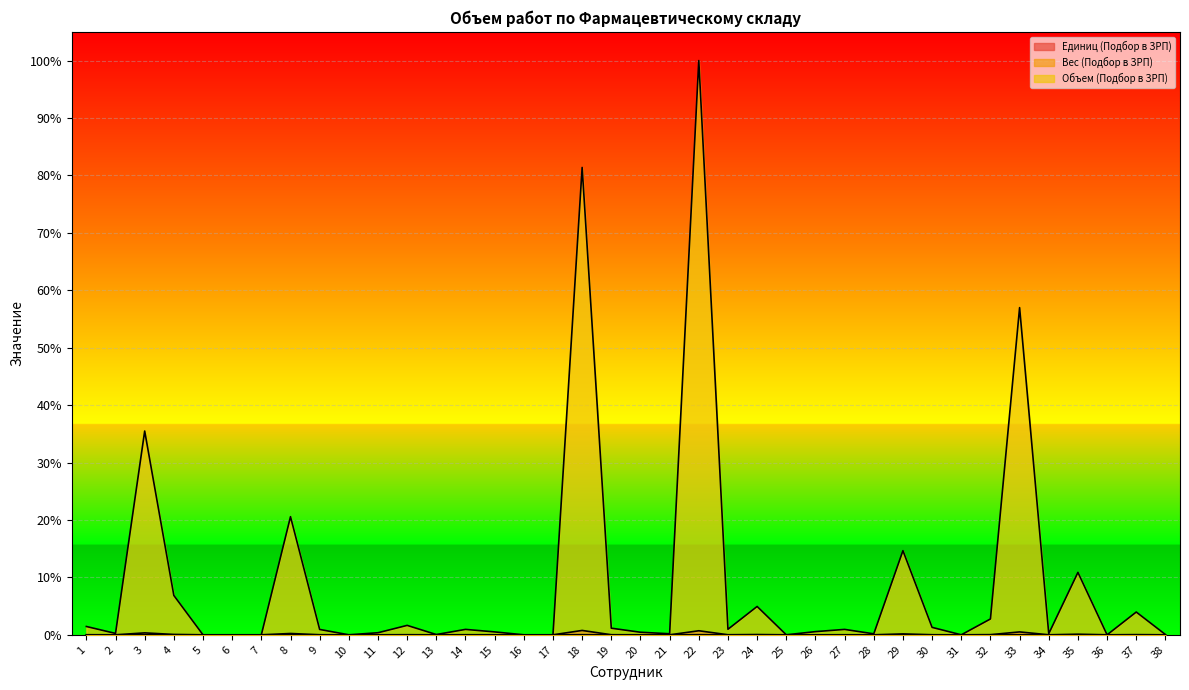

Reading left to right, list all the values displayed in this chart.

Единиц (Подбор в ЗРП): 0.0	0.0	0.0	0.0	0.0	0.0	0.0	0.0	0.0	0.0	0.0	0.0	0.0	0.0	0.0	0.0	0.0	0.0	0.0	0.0	0.0	0.0	0.0	0.0	0.0	0.0	0.0	0.0	0.0	0.0	0.0	0.0	0.0	0.0	0.0	0.0	0.0	0.0
Вес (Подбор в ЗРП): 0.0	0.0	0.0	0.0	0.0	0.0	0.0	0.0	0.0	0.0	0.0	0.0	0.0	0.0	0.0	0.0	0.0	0.0	0.0	0.0	0.0	0.0	0.0	0.0	0.0	0.0	0.0	0.0	0.0	0.0	0.0	0.0	0.0	0.0	0.0	0.0	0.0	0.0
Объем (Подбор в ЗРП): 0.0	0.0	0.4	0.1	0.0	0.0	0.0	0.2	0.0	0.0	0.0	0.0	0.0	0.0	0.0	0.0	0.0	0.8	0.0	0.0	0.0	1.0	0.0	0.0	0.0	0.0	0.0	0.0	0.1	0.0	0.0	0.0	0.6	0.0	0.1	0.0	0.0	0.0